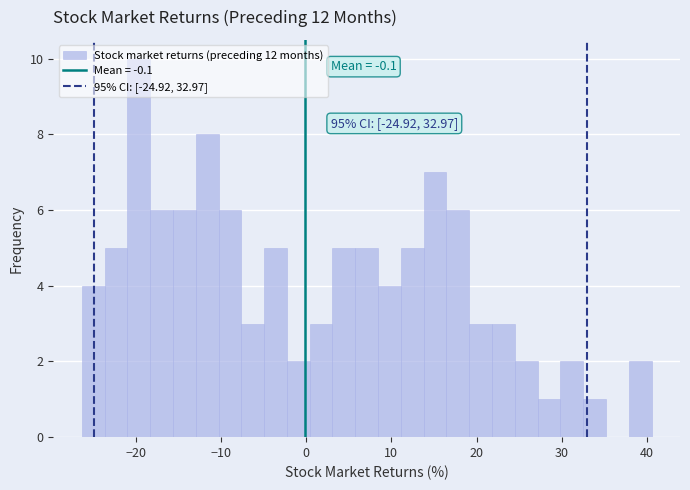

Around what value on the x-axis is the tallest bar? Give the approximate position of its centre, as read against the axis.

-20